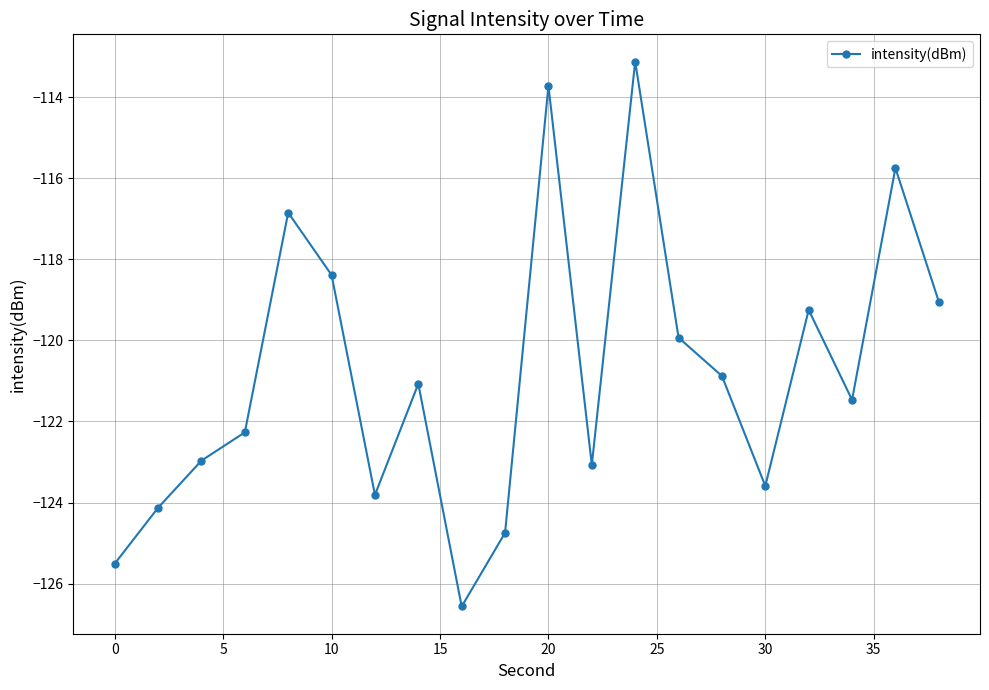

Reading right to left, list all the values displayed in this chart.

-119.0	-115.8	-121.5	-119.3	-123.6	-120.9	-119.9	-113.1	-123.1	-113.7	-124.7	-126.6	-121.1	-123.8	-118.4	-116.9	-122.3	-123.0	-124.1	-125.5